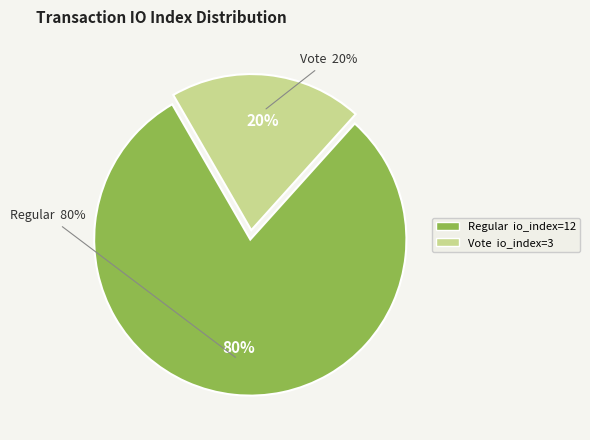

How many segments does this pie chart have?

2